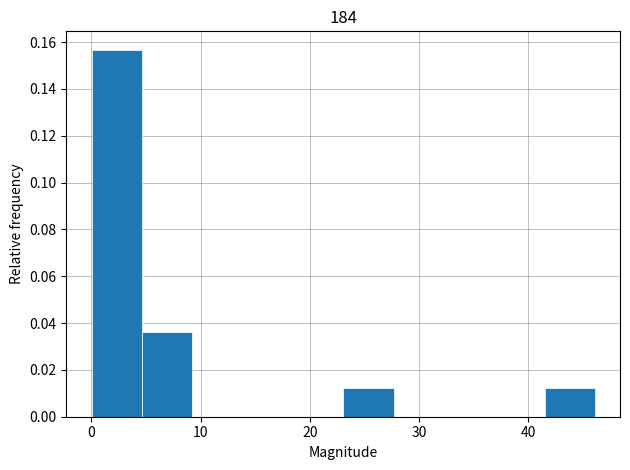

Over which range of the x-axis is the bar tallest?

0 to 5